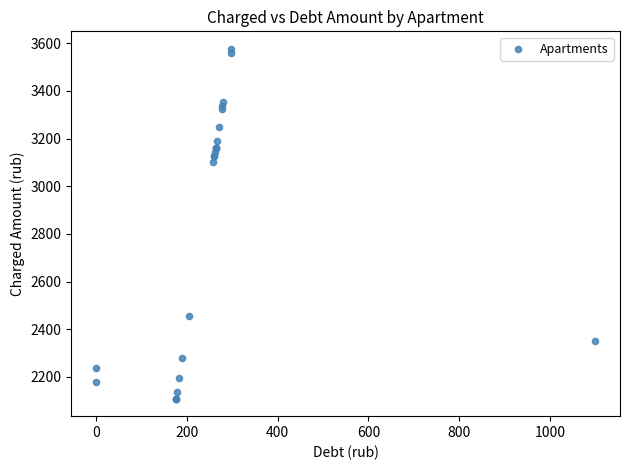

What Y value in the scatter plot is closest to 2842?

3101.8